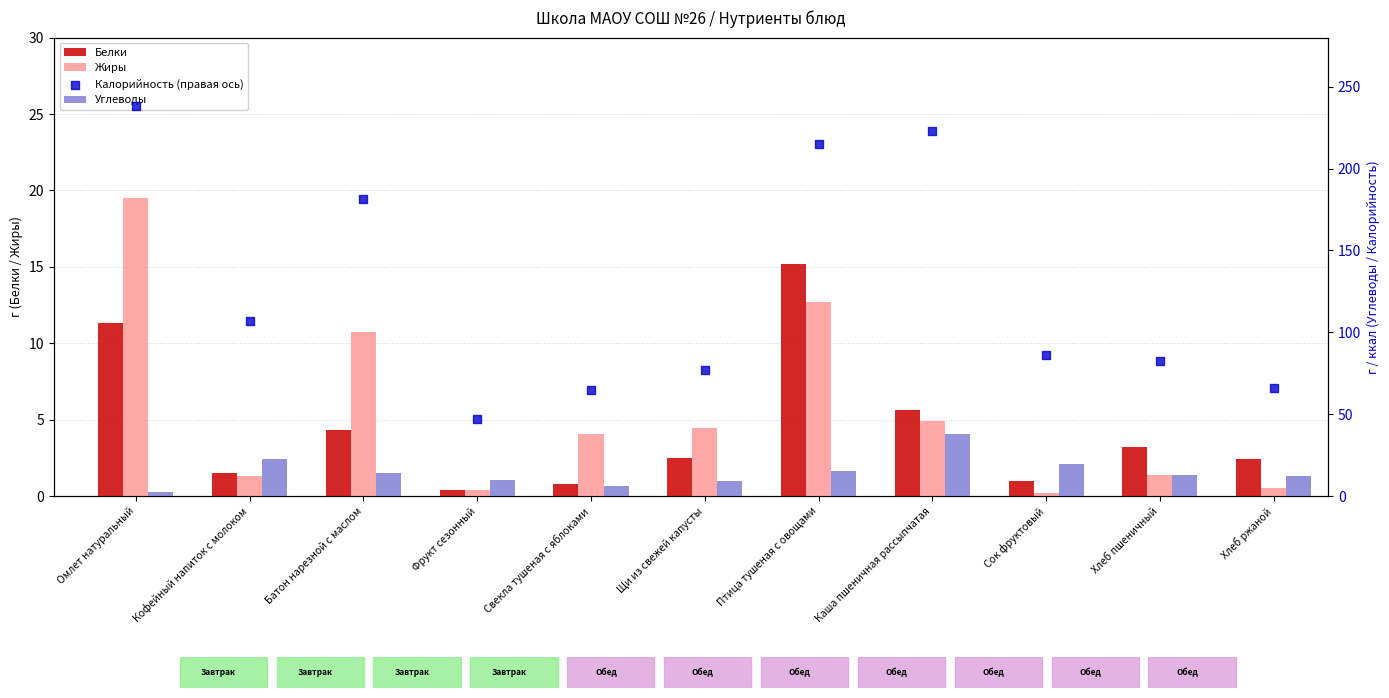

Is the value of Углеводы at Хлеб ржаной greater than the value of Жиры at Каша пшеничная рассыпчатая?

Yes